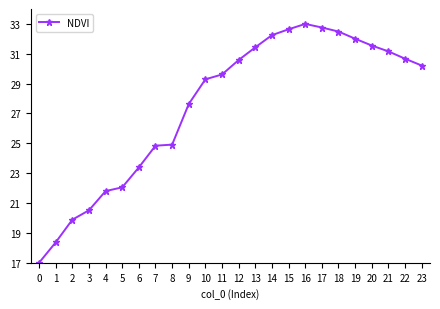

How many data points are above 30?

12